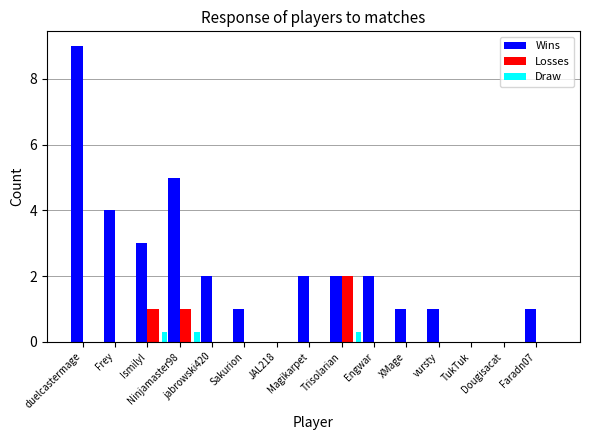

What is the greatest value displayed?

9.0